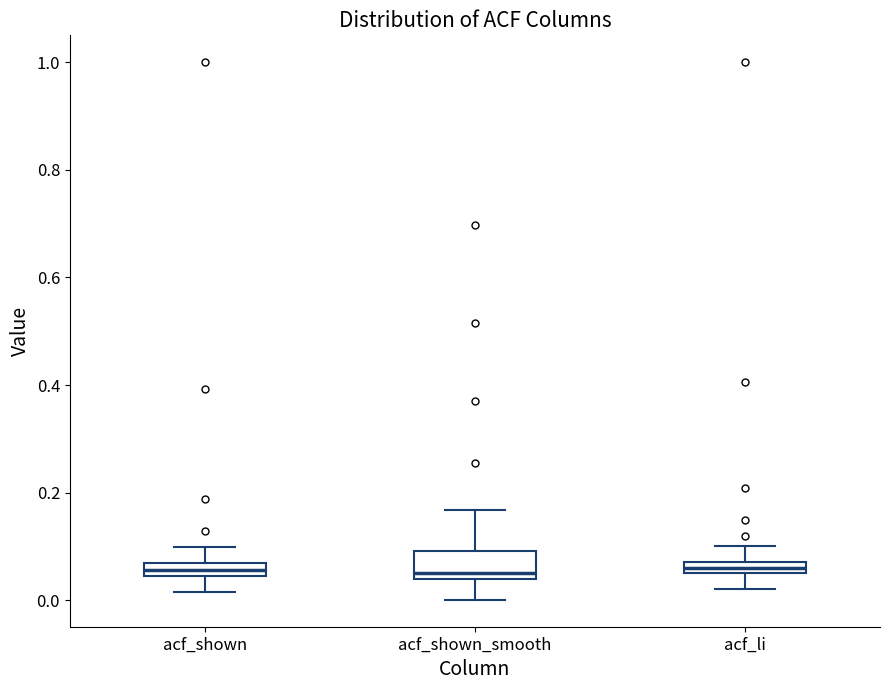

Which box is the tallest, from its lower edge to its upper edge?

acf_shown_smooth